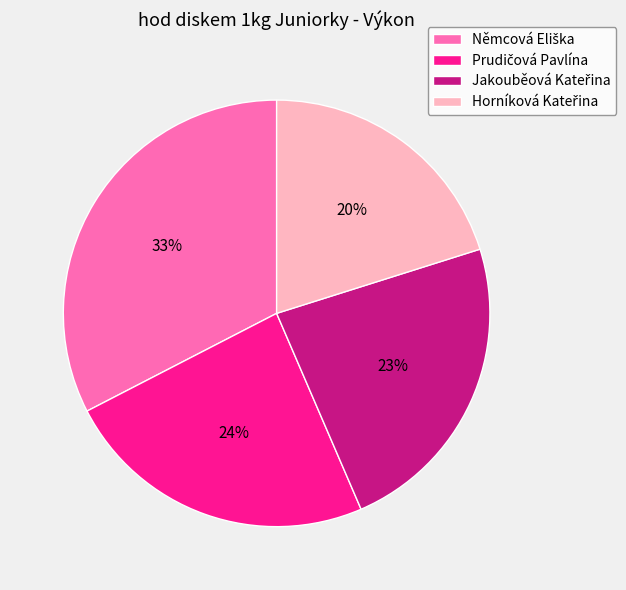

Does any single category account for the majority?

No